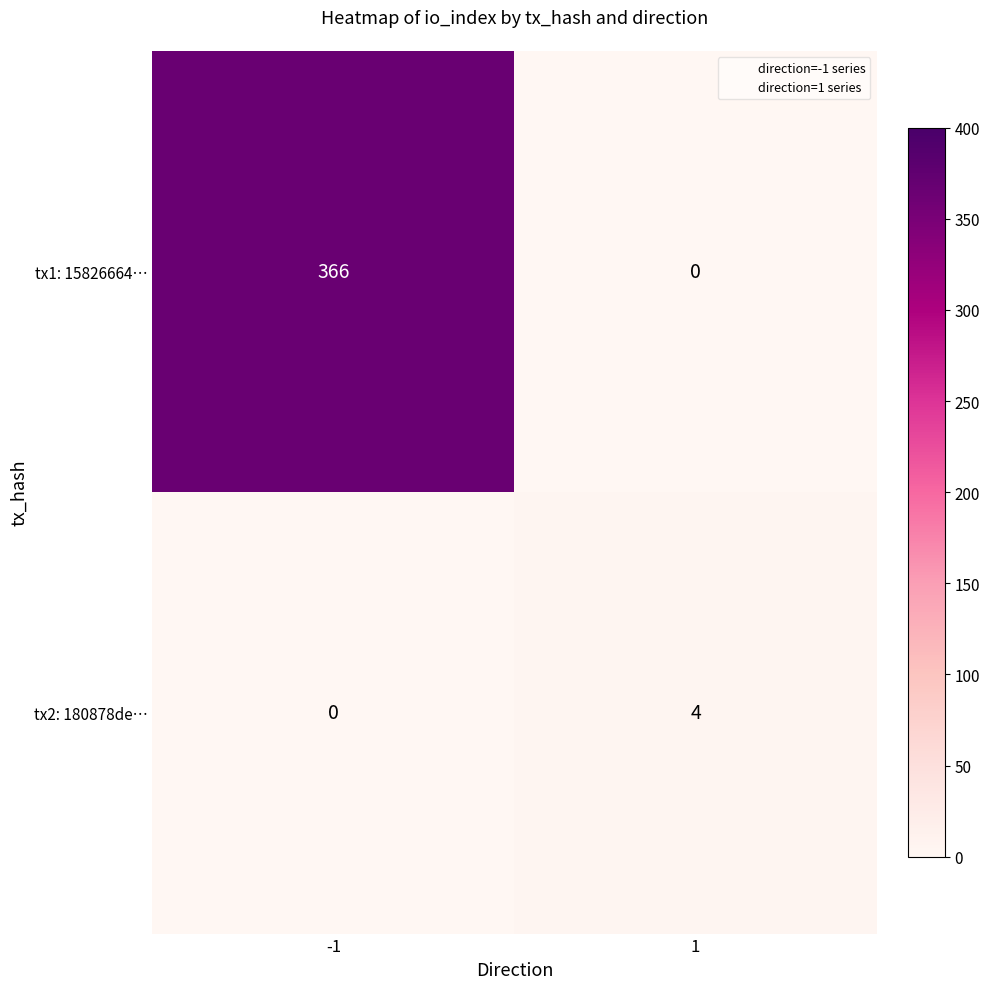

What is the sum of the tx2: 180878de… values at 1 and -1?

4